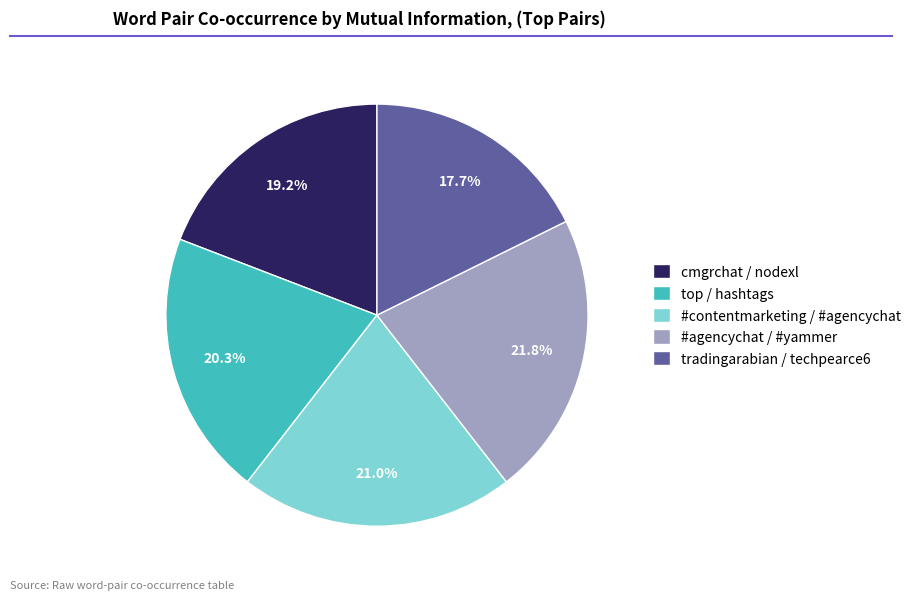

Which category has the smallest portion of the pie?

tradingarabian / techpearce6